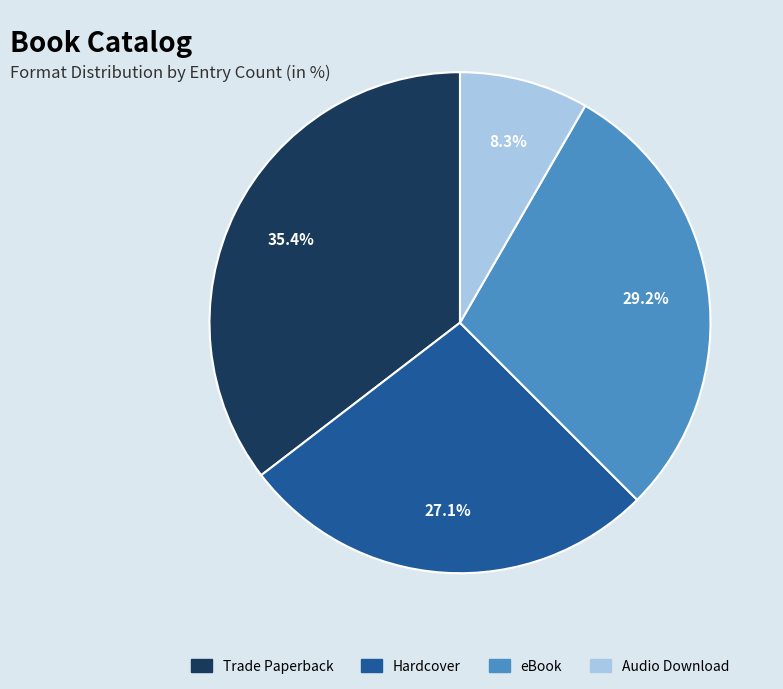

Which category has the biggest portion of the pie?

Trade Paperback